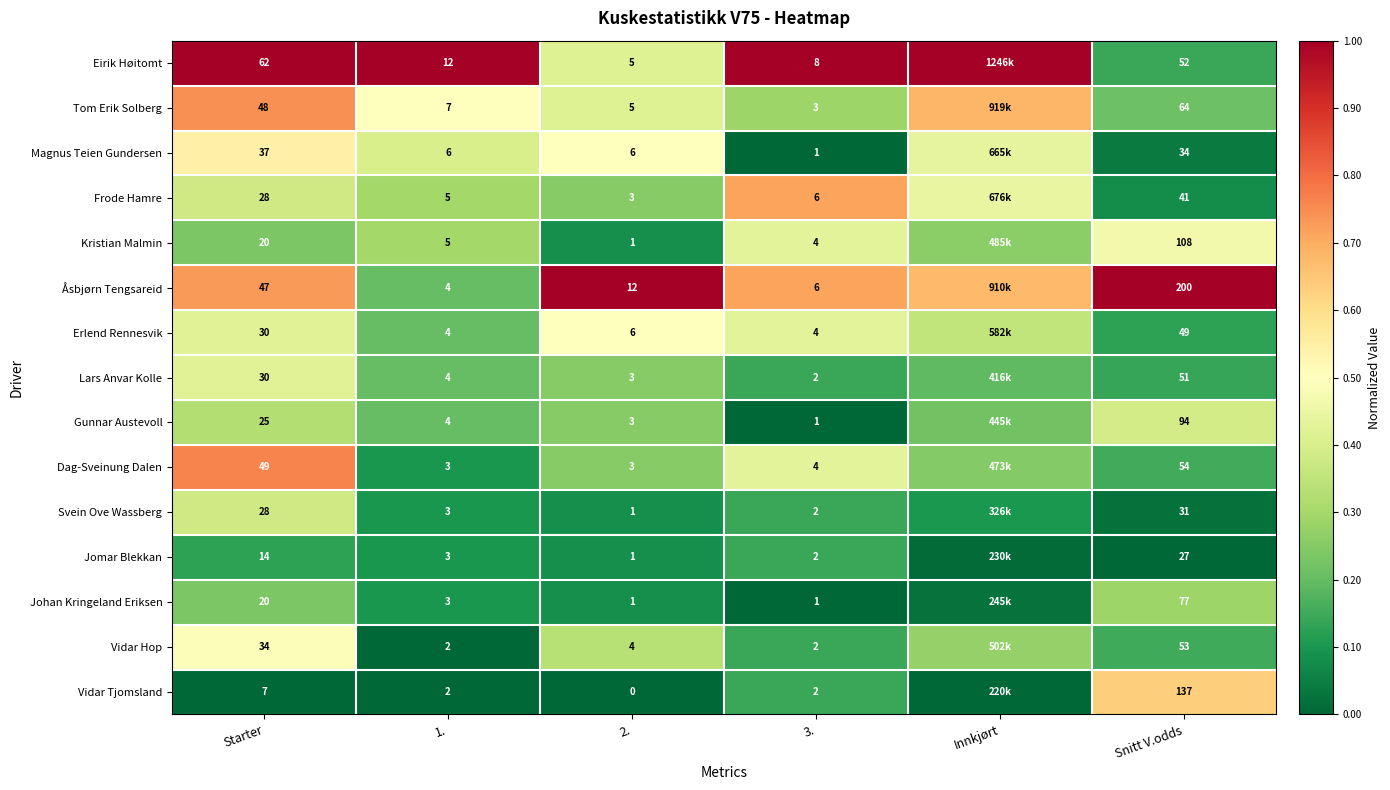

Which series changed the most between Starter and Snitt V.odds?

Åsbjørn Tengsareid